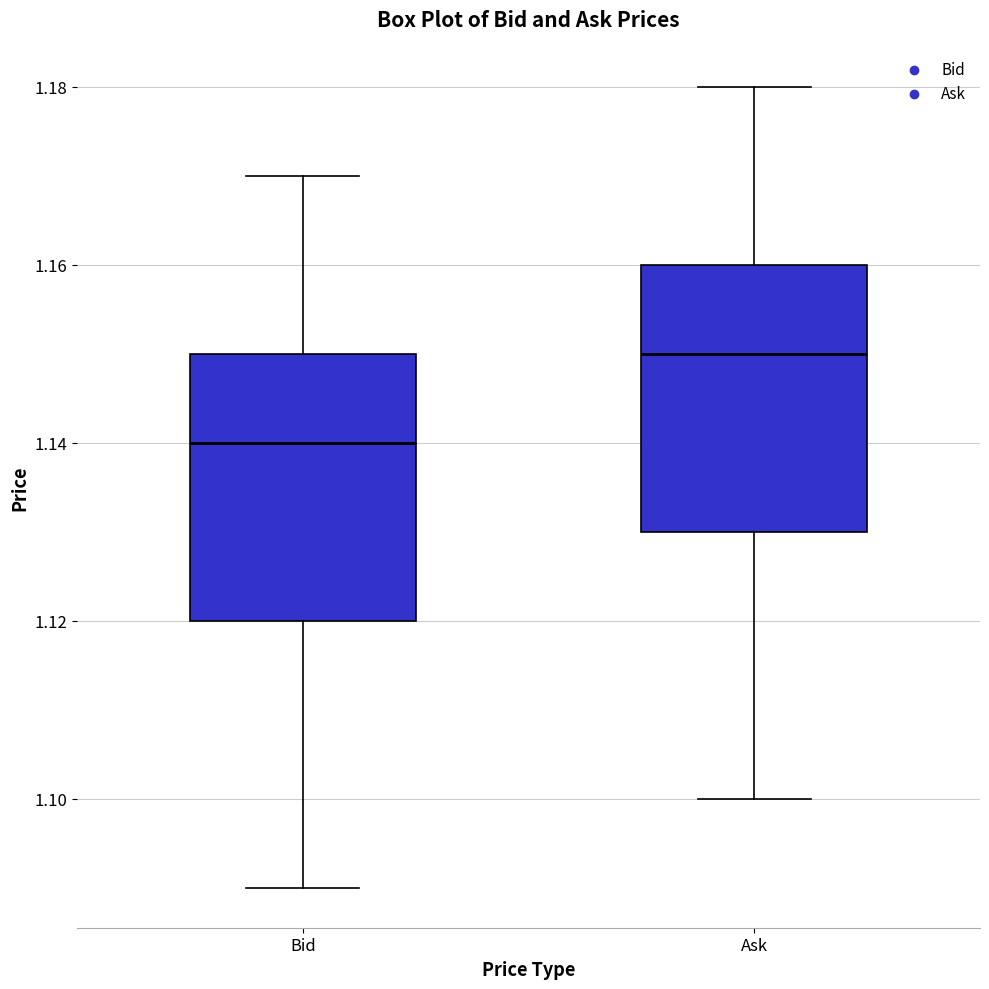

Reading left to right, transcribe this box plot: for each box, give where its median line is, the range the box spans, and where its two whiskers end, as read against the y-axis. The values are not printed on the chart, so give them approximately, as read against the axis.

Bid: median 1.14, box 1.12 to 1.15, whiskers 1.09 to 1.17
Ask: median 1.15, box 1.13 to 1.16, whiskers 1.10 to 1.18